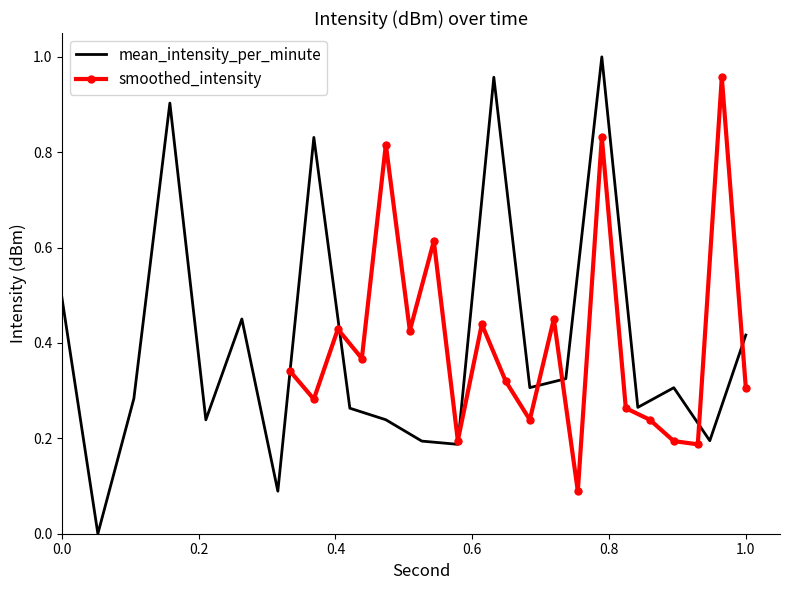

What position from the left is 0.6?

4